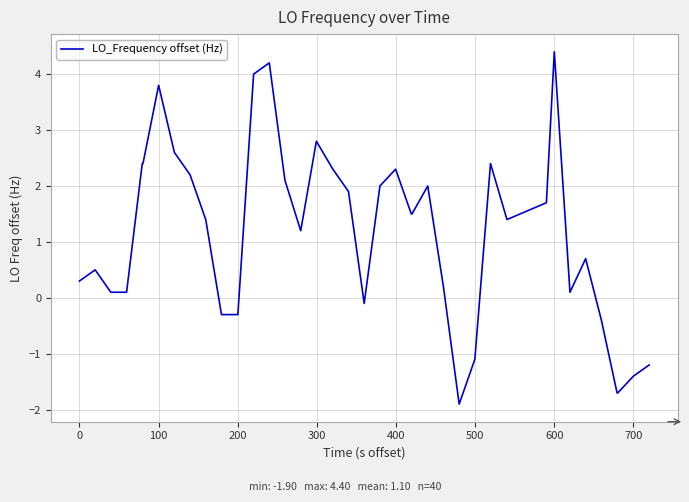

What is the difference between the maximum and minimum values?

6.3